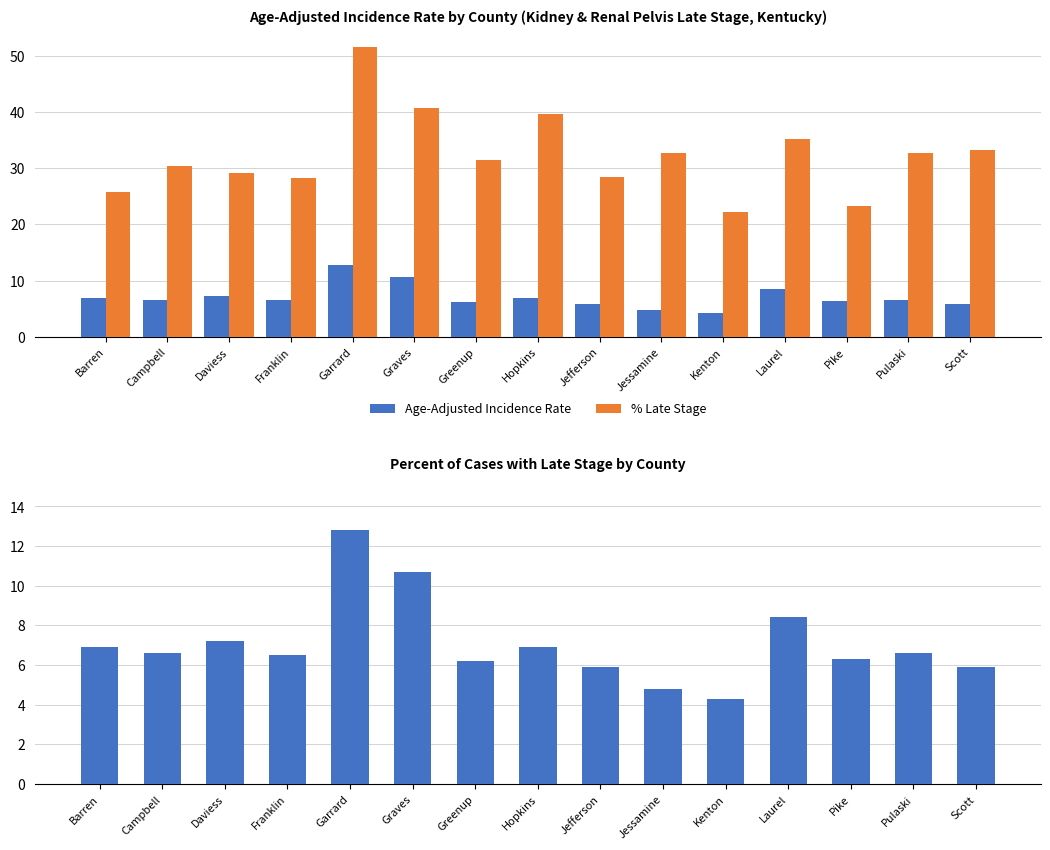

What is the sum of the % Late Stage values at Daviess and Jefferson?

57.6